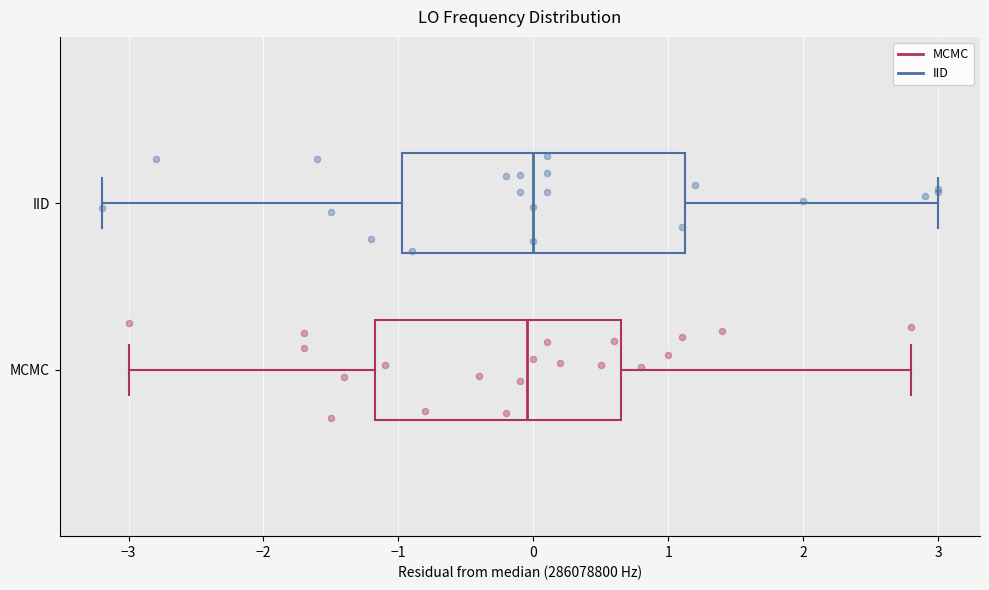

Reading bottom to top, read every box against the x-axis: the position of its median line, the range the box covers, and the ends of its whiskers. The values are not printed on the chart, so give them approximately, as read against the axis.

MCMC: median -0.1, box -1.2 to 0.6, whiskers -3.0 to 2.8
IID: median 0.0, box -1.0 to 1.1, whiskers -3.2 to 3.0